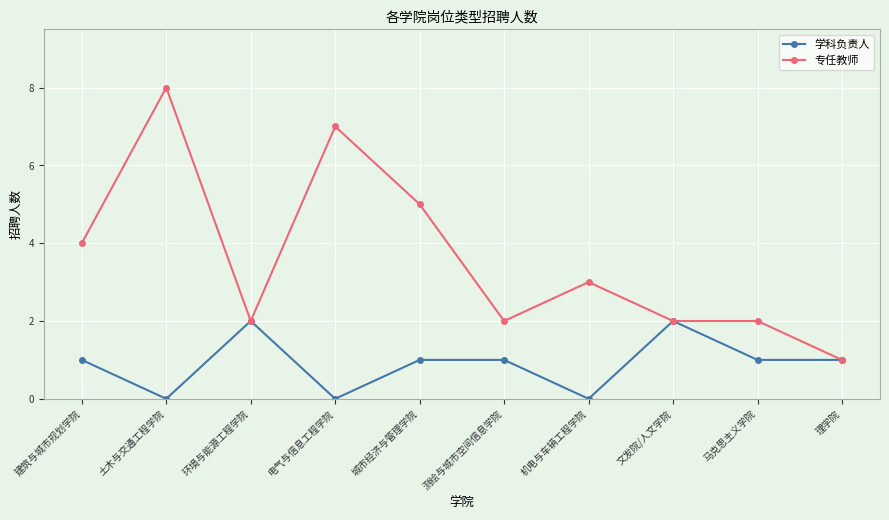

What is the label of the 10th point from the left?

理学院